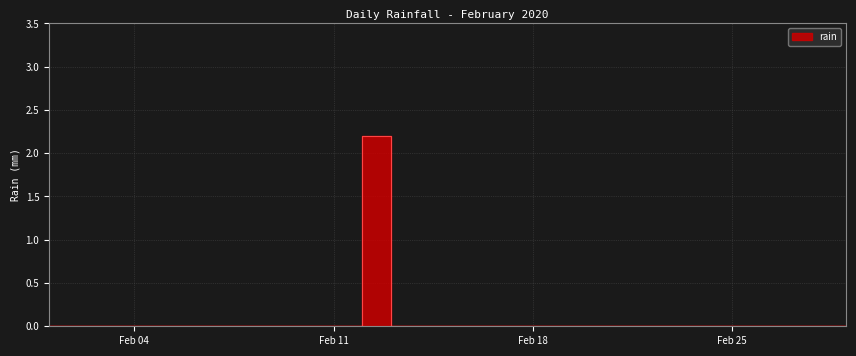

Between 2020-02-06 and 2020-02-27, which is larger?

2020-02-06